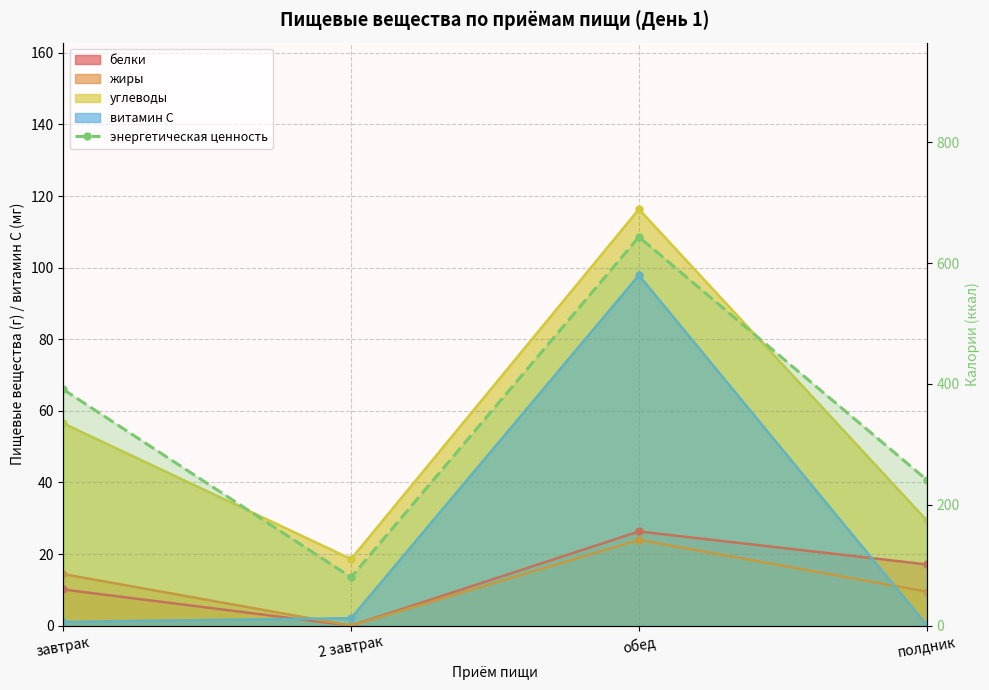

At which label does the data first exceed 390?

завтрак